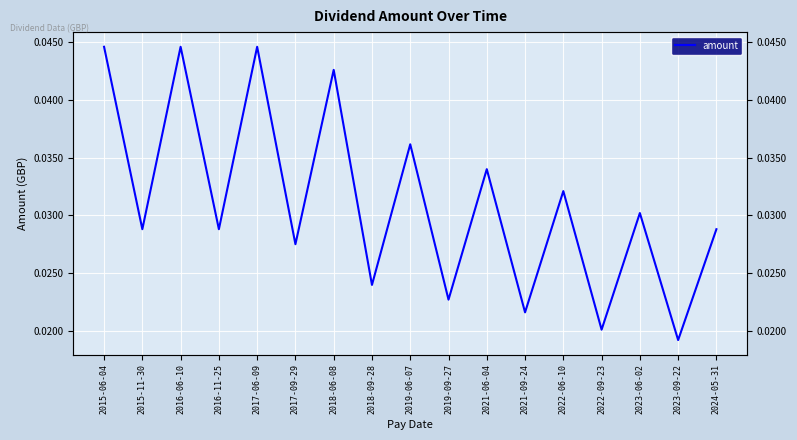

Rank the categories by value from highest to lowest.

2015-06-04, 2016-06-10, 2017-06-09, 2018-06-08, 2019-06-07, 2021-06-04, 2022-06-10, 2023-06-02, 2015-11-30, 2016-11-25, 2024-05-31, 2017-09-29, 2018-09-28, 2019-09-27, 2021-09-24, 2022-09-23, 2023-09-22